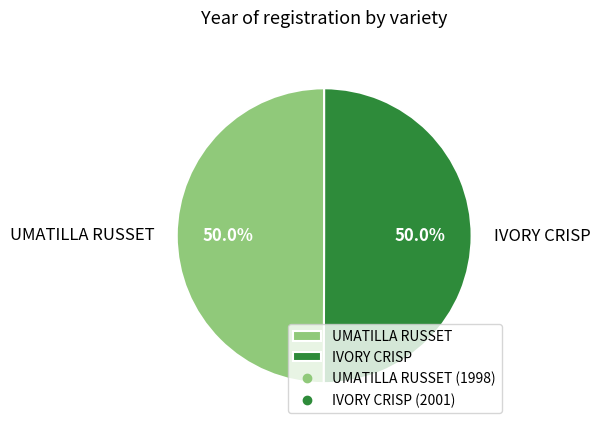

How much of the chart is everything except IVORY CRISP?

50.0%